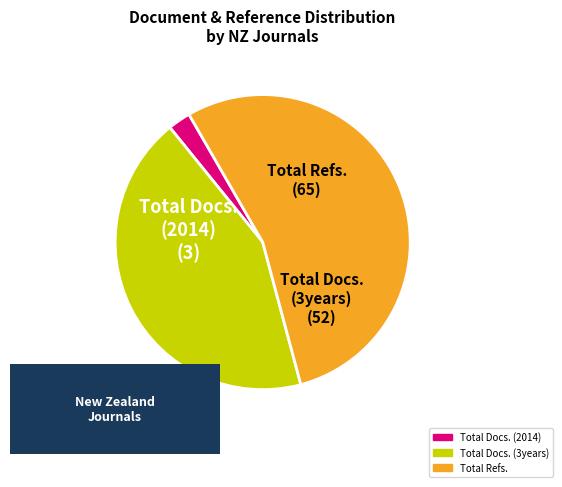

How many slices are in this pie chart?

3